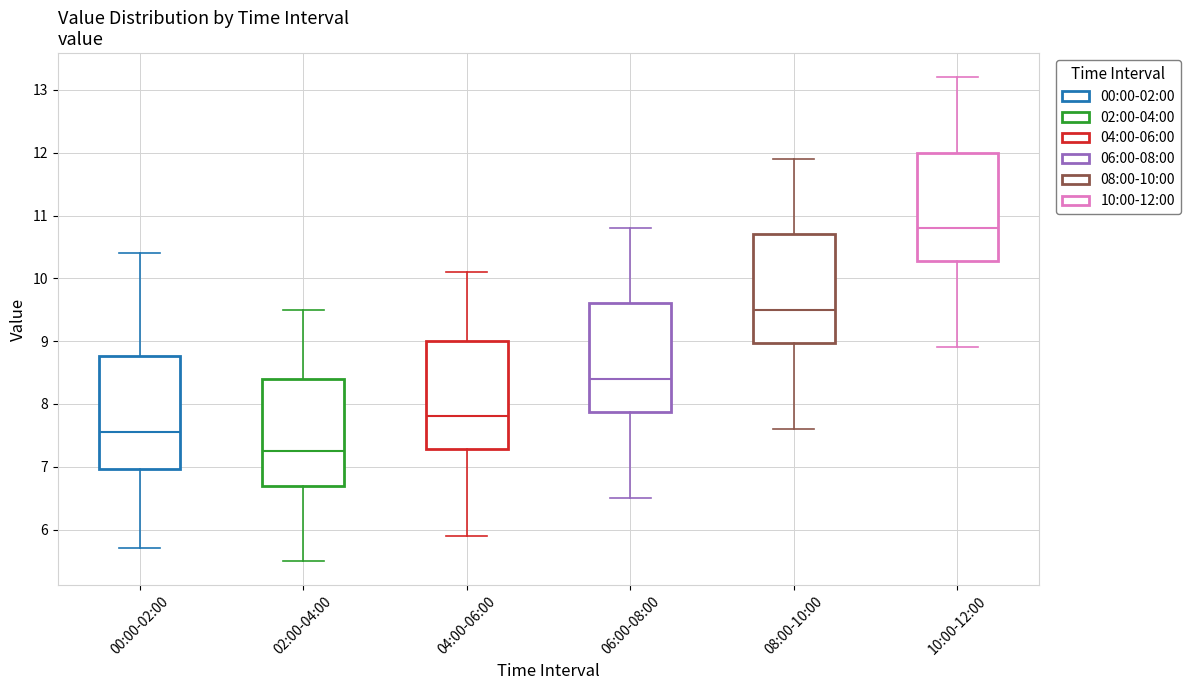

Reading left to right, read every box against the y-axis: the position of its median line, the range the box covers, and the ends of its whiskers. The values are not printed on the chart, so give them approximately, as read against the axis.

00:00-02:00: median 7.6, box 7.0 to 8.8, whiskers 5.7 to 10.4
02:00-04:00: median 7.3, box 6.7 to 8.4, whiskers 5.5 to 9.5
04:00-06:00: median 7.8, box 7.3 to 9.0, whiskers 5.9 to 10.1
06:00-08:00: median 8.4, box 7.9 to 9.6, whiskers 6.5 to 10.8
08:00-10:00: median 9.5, box 9.0 to 10.7, whiskers 7.6 to 11.9
10:00-12:00: median 10.8, box 10.3 to 12.0, whiskers 8.9 to 13.2